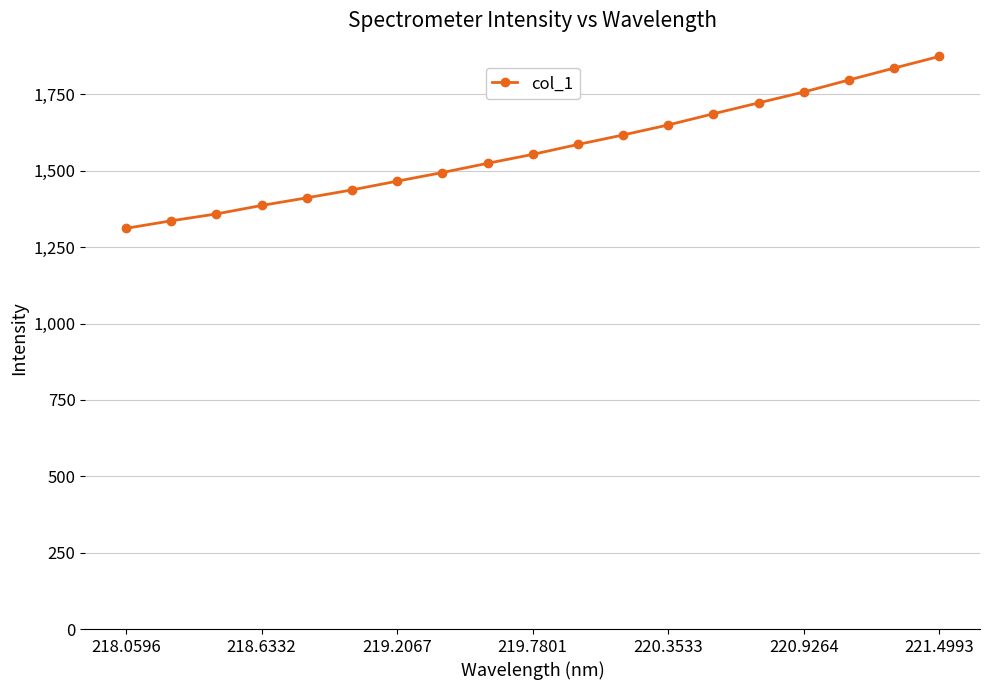

What is the maximum value shown in the chart?

1874.4